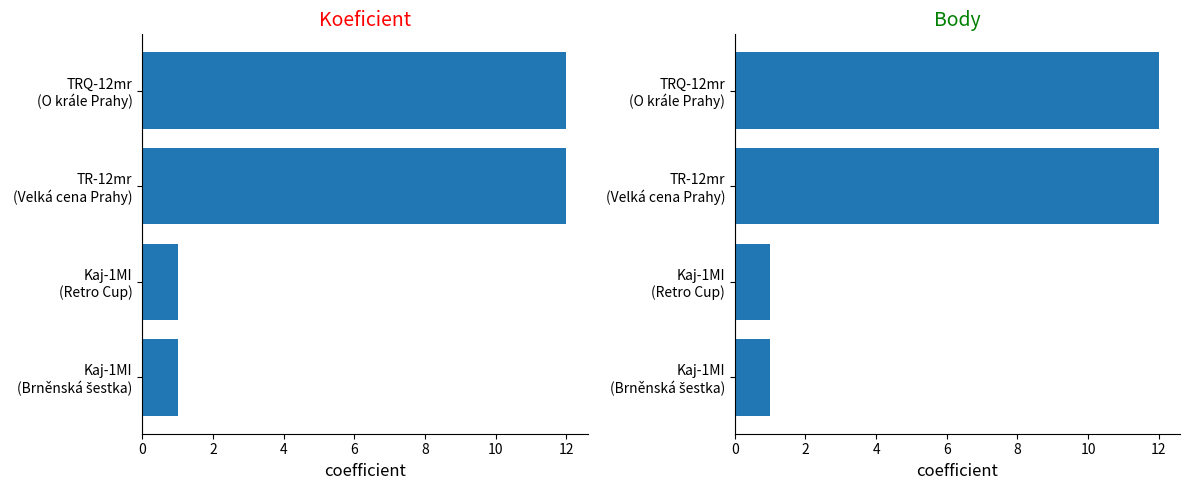

Which series changed the most between Kaj-1MI (Brněnská šestka) and TRQ-12mr (O krále Prahy)?

Koeficient